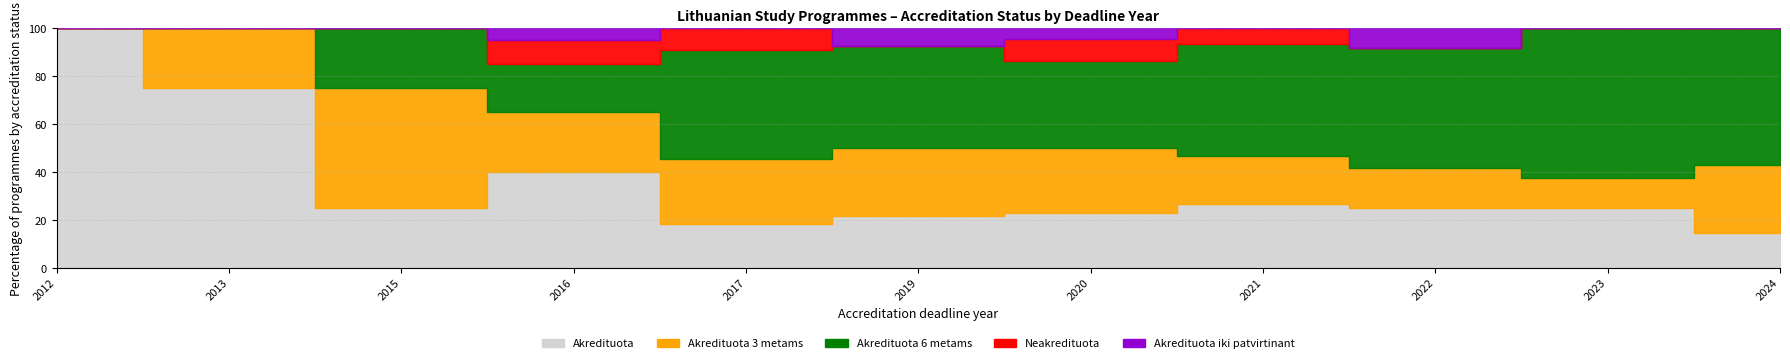

What are all the series names shown in the legend?

Akredituota, Akredituota 3 metams, Akredituota 6 metams, Neakredituota, Akredituota iki patvirtinant